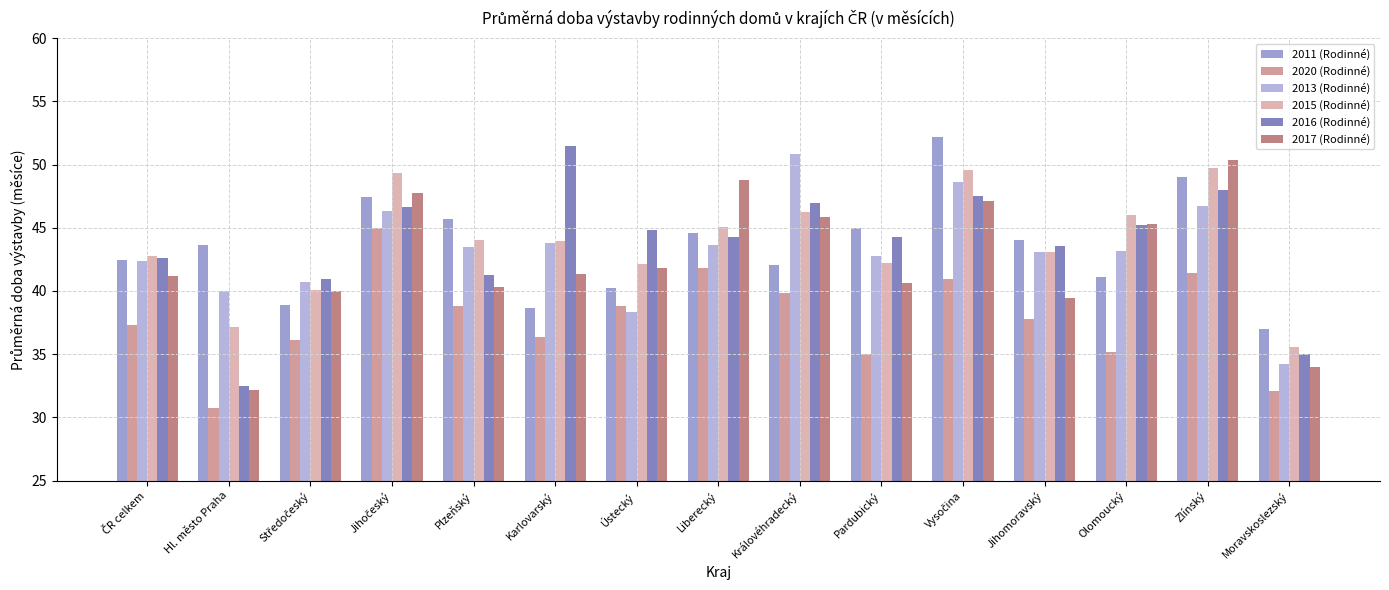

What is the average value of the 2016 (Rodinné) series?

43.7